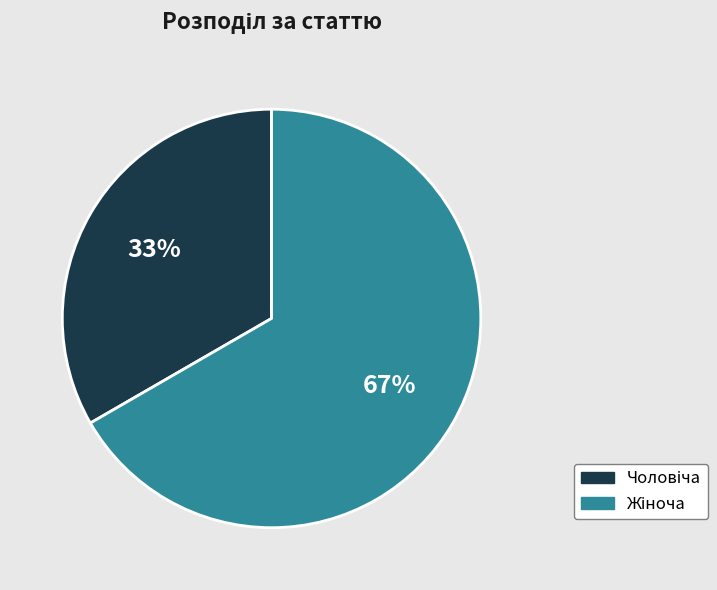

To the nearest percent, what is the average slice percentage?

50%